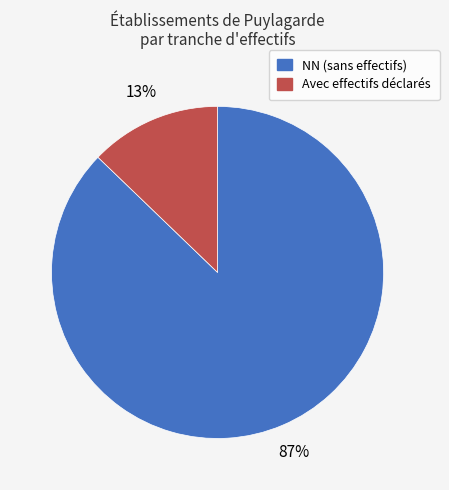

To the nearest percent, what is the difference between the largest and smallest slice percentages?

74%